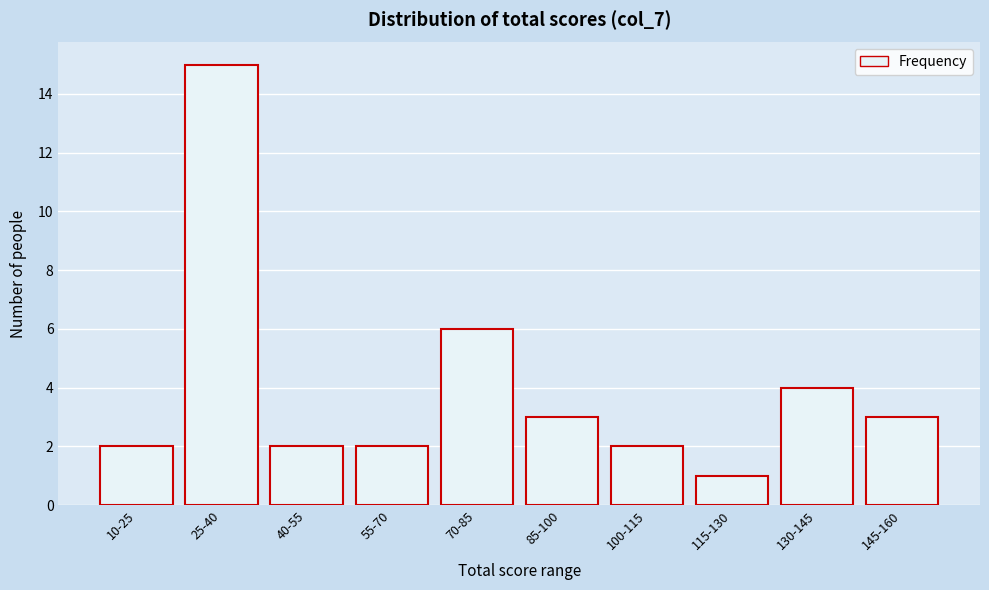

Reading left to right, what are all the values shown in this chart?

10-25=2	25-40=15	40-55=2	55-70=2	70-85=6	85-100=3	100-115=2	115-130=1	130-145=4	145-160=3